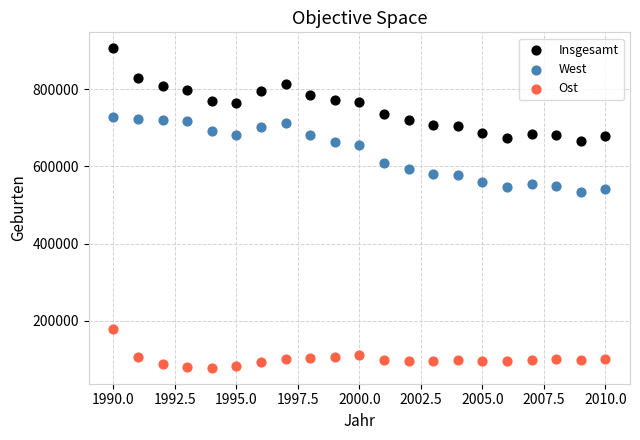

Which series reaches the minimum Y coordinate?

Ost